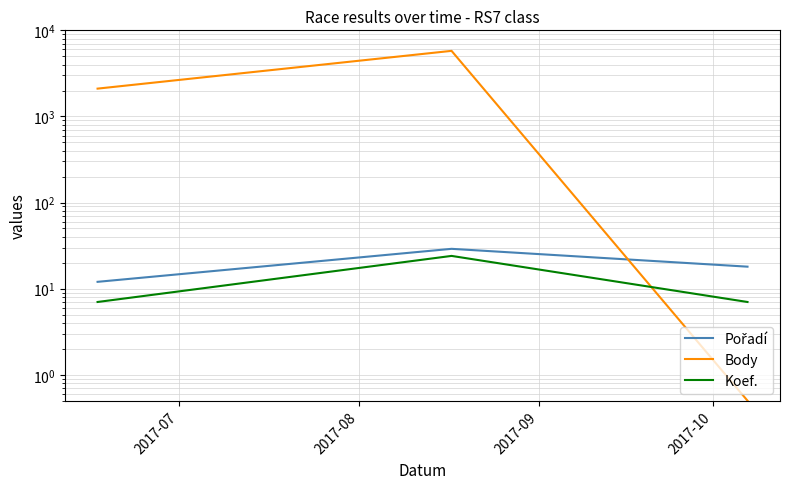

Reading left to right, extract all data points from this chart.

Pořadí: 2017-07=12.0	2017-08=29.0	2017-09=18.0
Body: 2017-07=2104.0	2017-08=5776.0	2017-09=0.5
Koef.: 2017-07=7.0	2017-08=24.0	2017-09=7.0